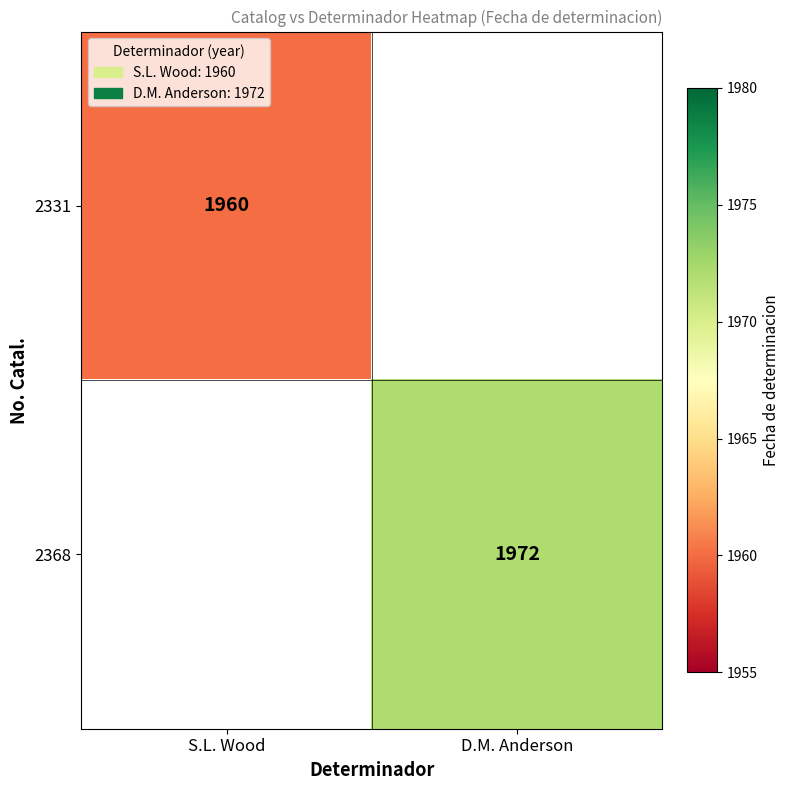

At which category does the chart reach its peak across all series?

D.M. Anderson